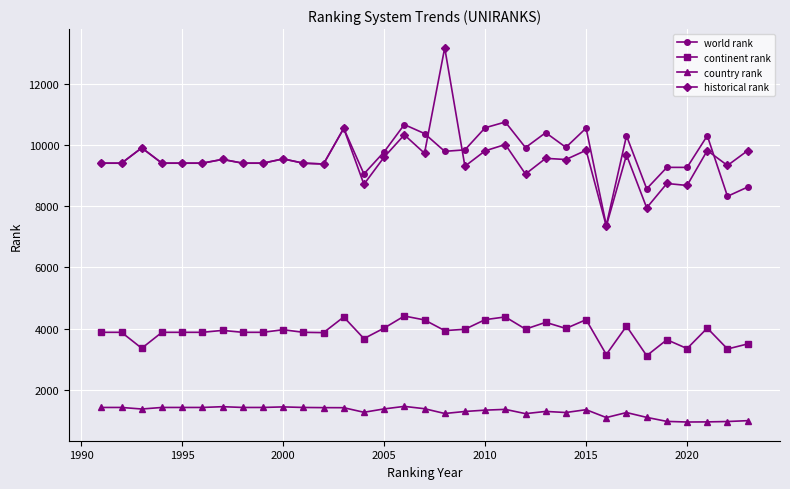

True or false: world rank and continent rank cross at least once.

False